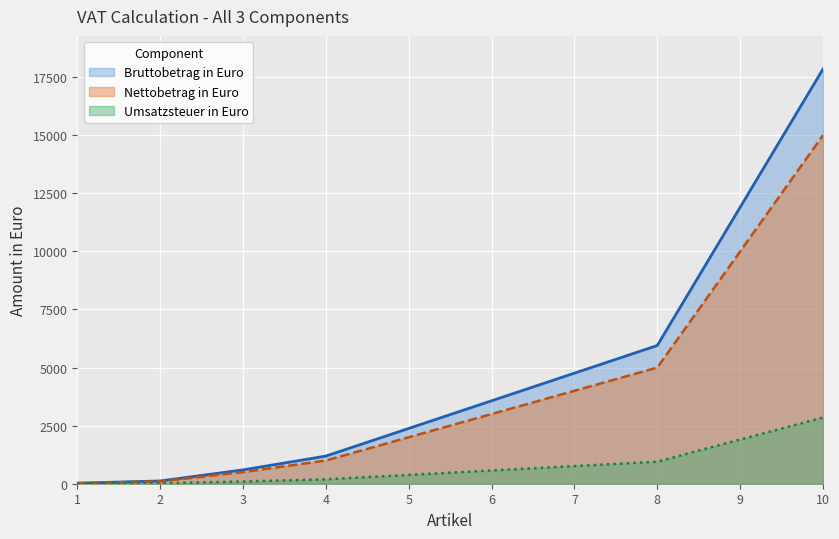

Count the number of categories in the chart.

10